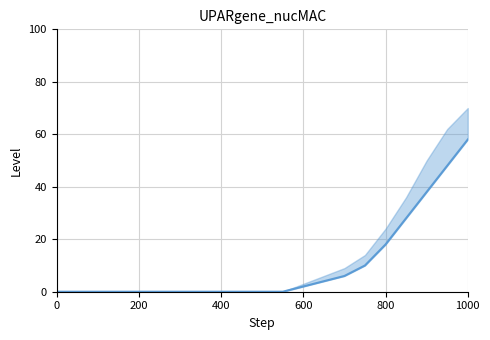

How many lines are shown in the chart?

1